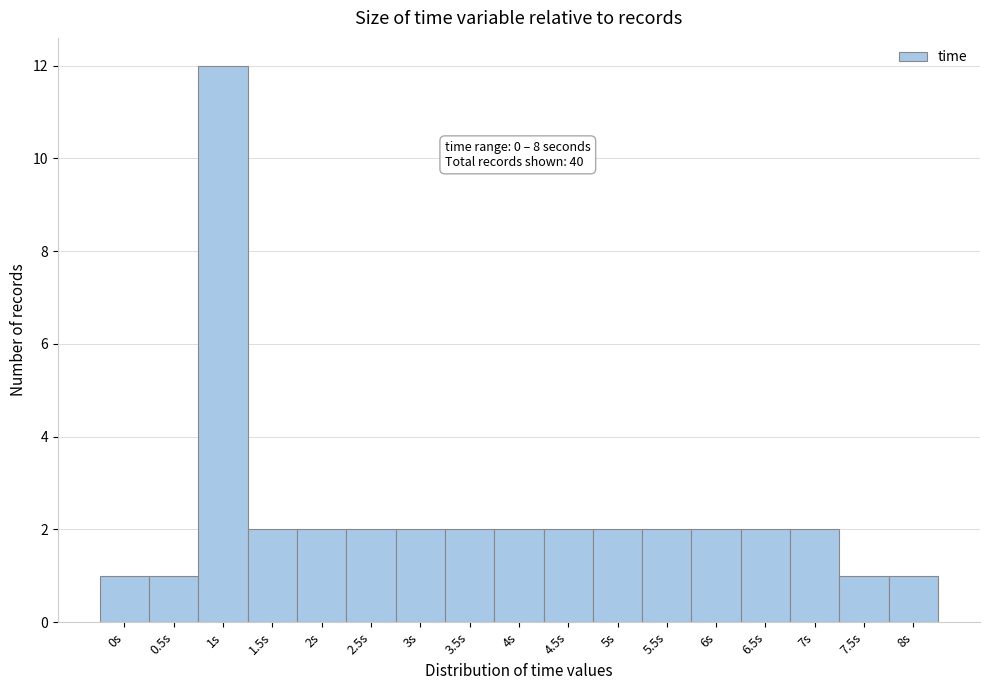

Reading right to left, extract all data points from this chart.

8s=1	7.5s=1	7s=2	6.5s=2	6s=2	5.5s=2	5s=2	4.5s=2	4s=2	3.5s=2	3s=2	2.5s=2	2s=2	1.5s=2	1s=12	0.5s=1	0s=1